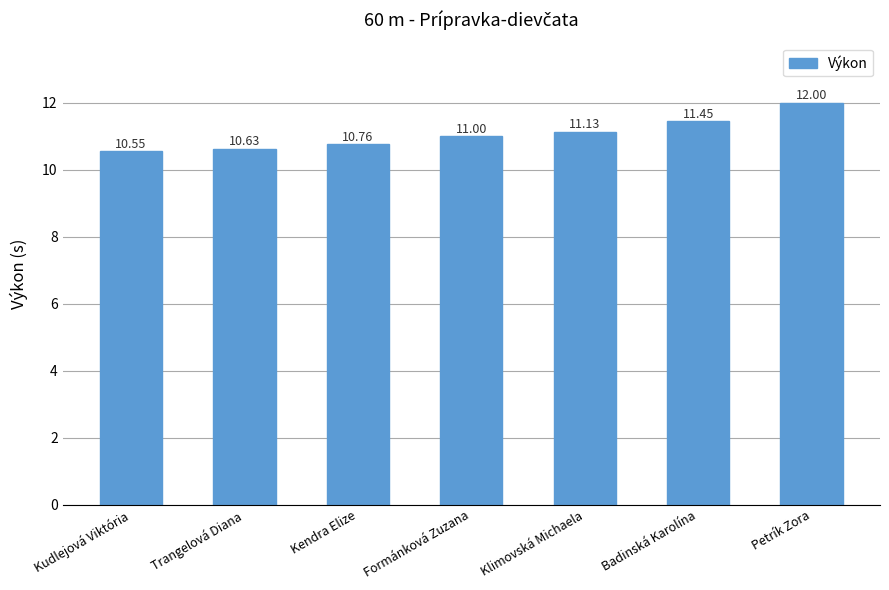

What is the minimum value shown in the chart?

10.6